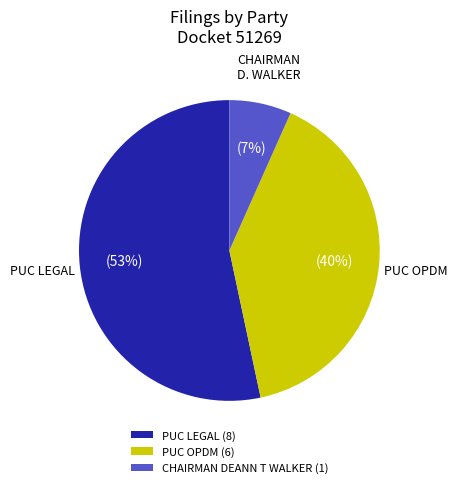

To the nearest percent, what is the average slice percentage?

33%